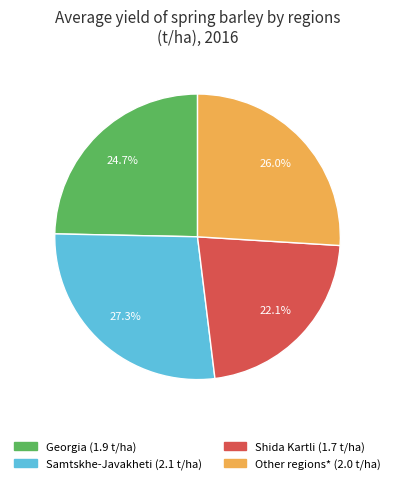

Rank the categories by value from lowest to highest.

Shida Kartli, Georgia, Other regions*, Samtskhe-Javakheti